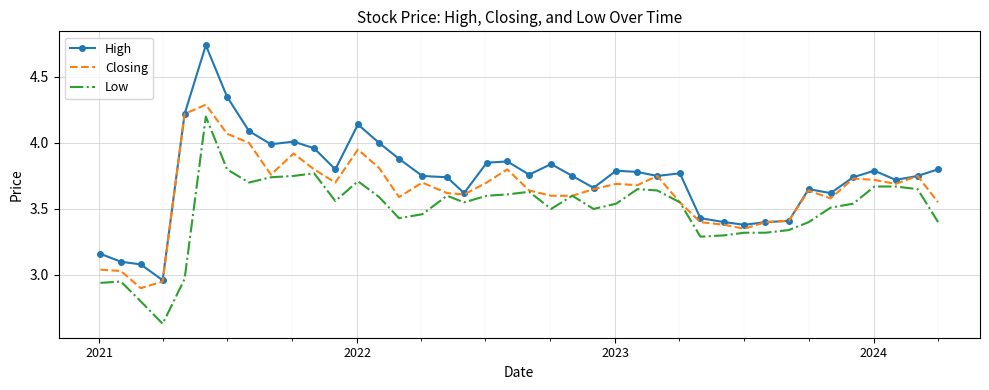

True or false: Low and High intersect in this chart.

False